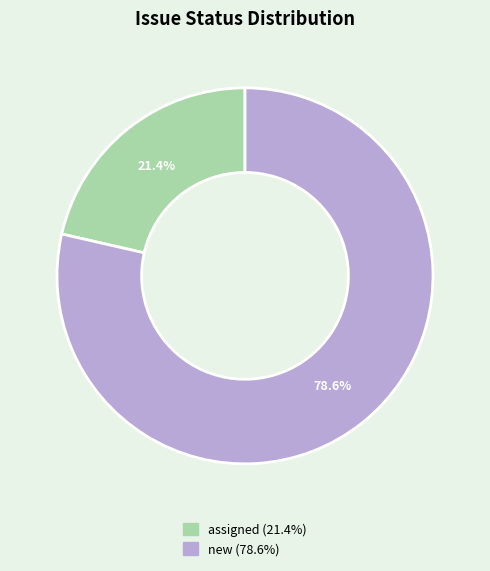

To the nearest percent, what percentage of the pie is new?

79%